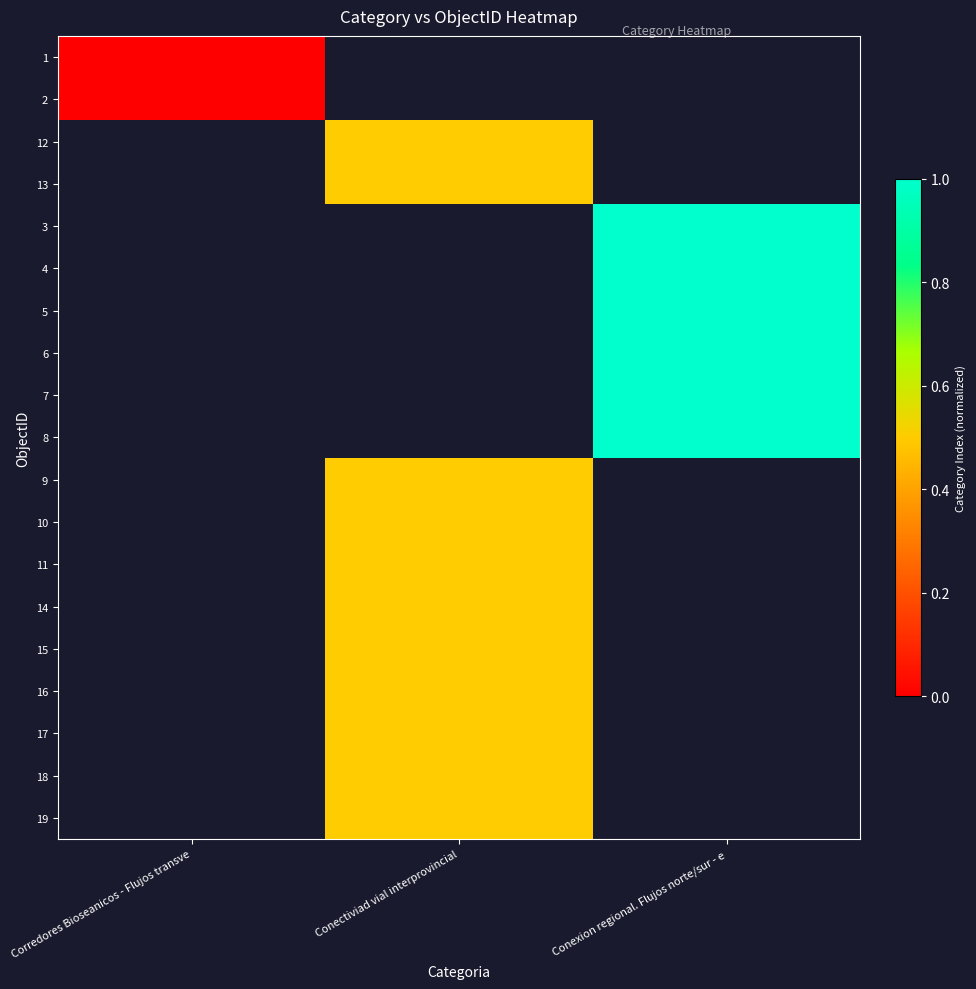

The value of 11 at Conectiviad vial interprovincial is 0.5. True or false?

True